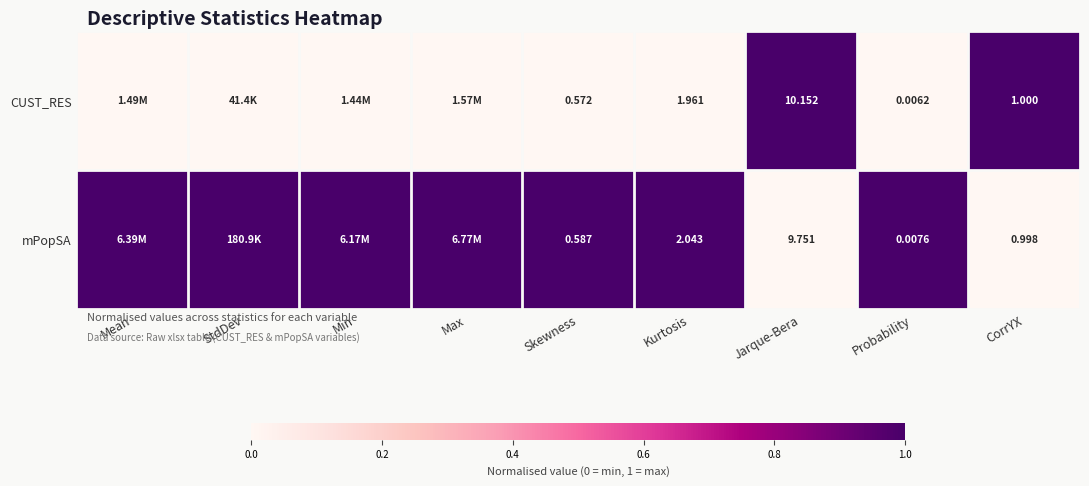

What is the total value across all series at Min?

1